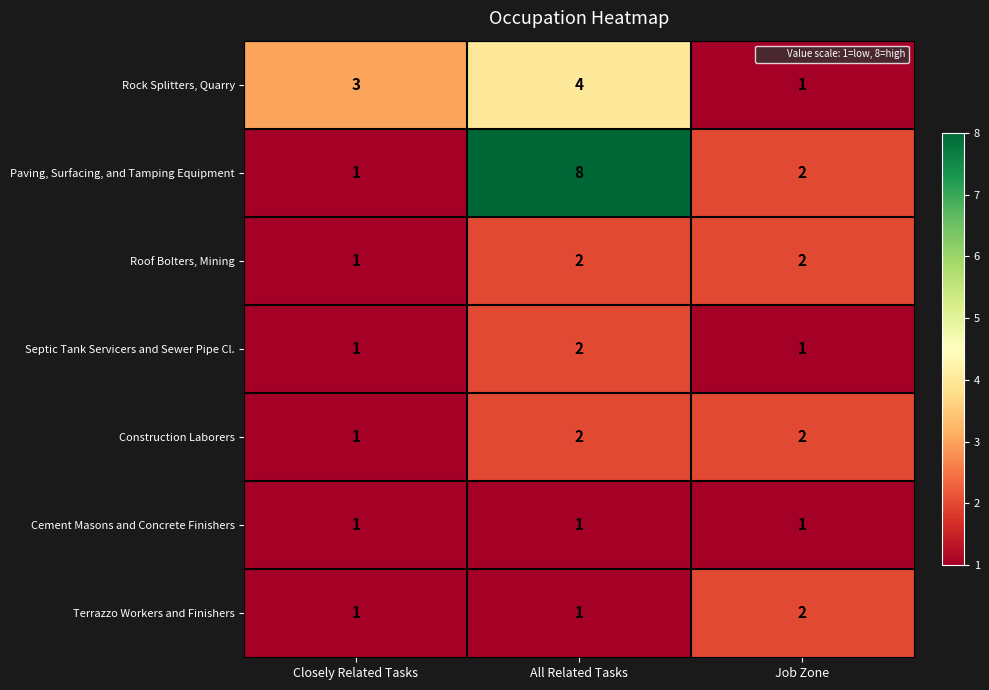

Is it true that Construction Laborers equals 3 at Job Zone?

False